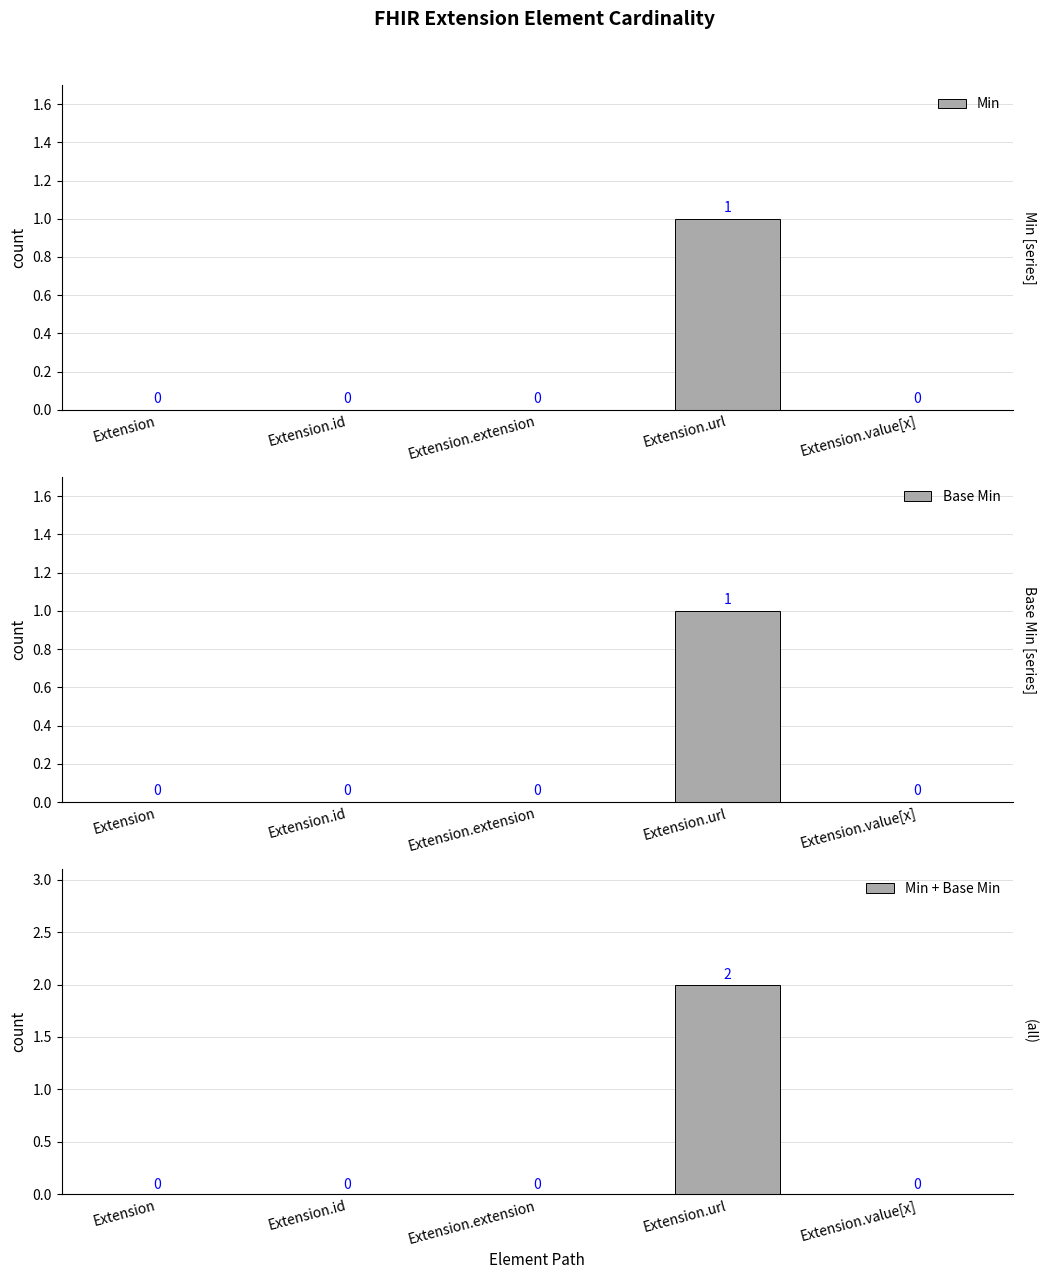

At which label does Min reach its minimum?

Extension